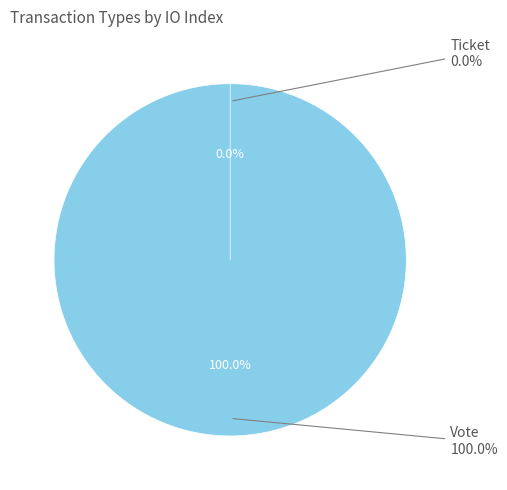

What is the total percentage of Ticket and Vote?

100.0%